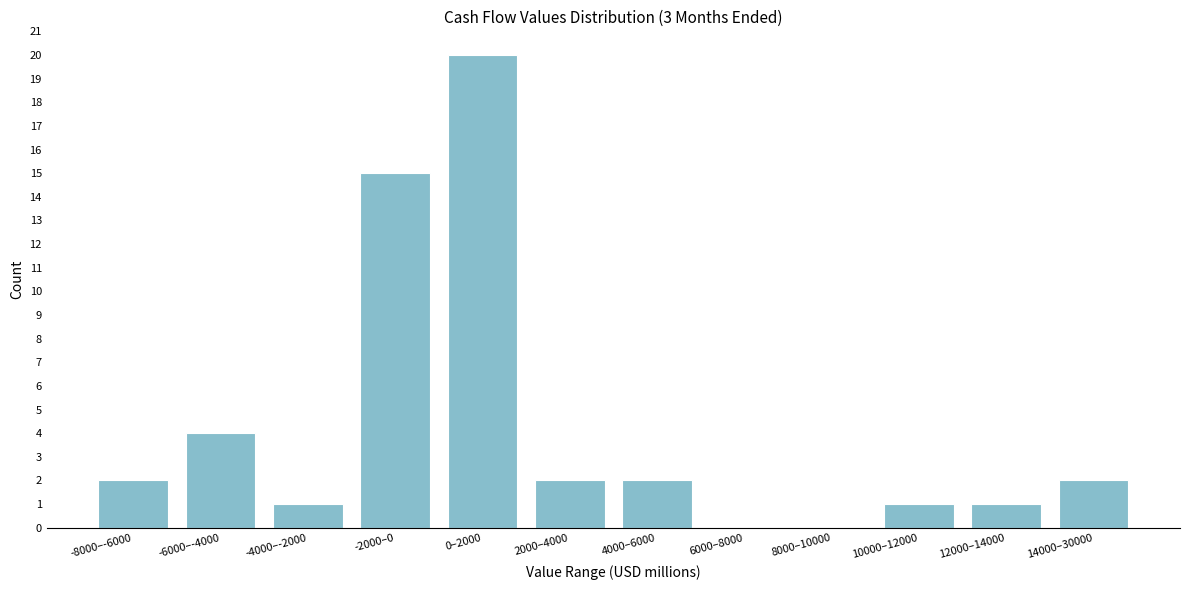

Reading right to left, list all the values displayed in this chart.

14000–30000=2	12000–14000=1	10000–12000=1	8000–10000=0	6000–8000=0	4000–6000=2	2000–4000=2	0–2000=20	-2000–0=15	-4000–-2000=1	-6000–-4000=4	-8000–-6000=2